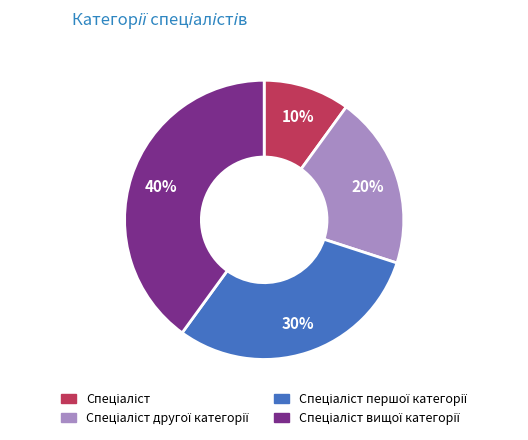

To the nearest percent, what is the difference between the largest and smallest slice percentages?

30%